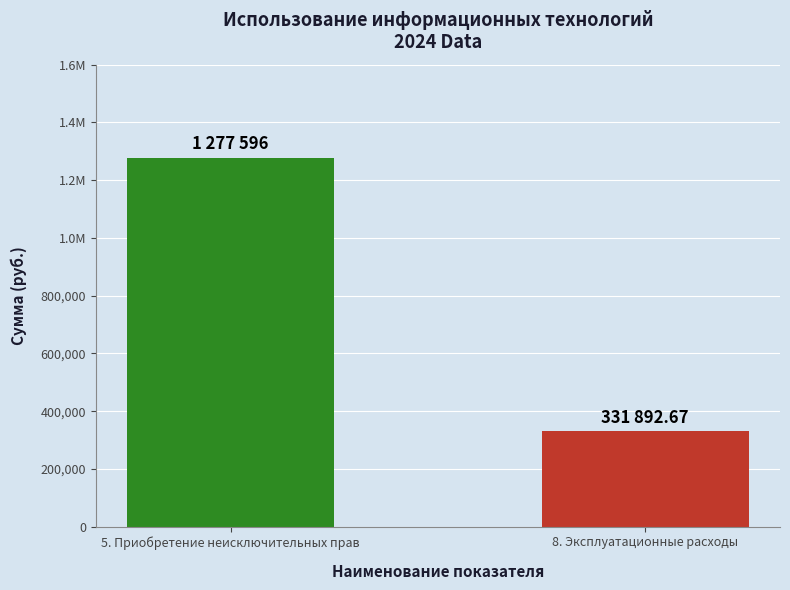

Does the chart contain any negative values?

No